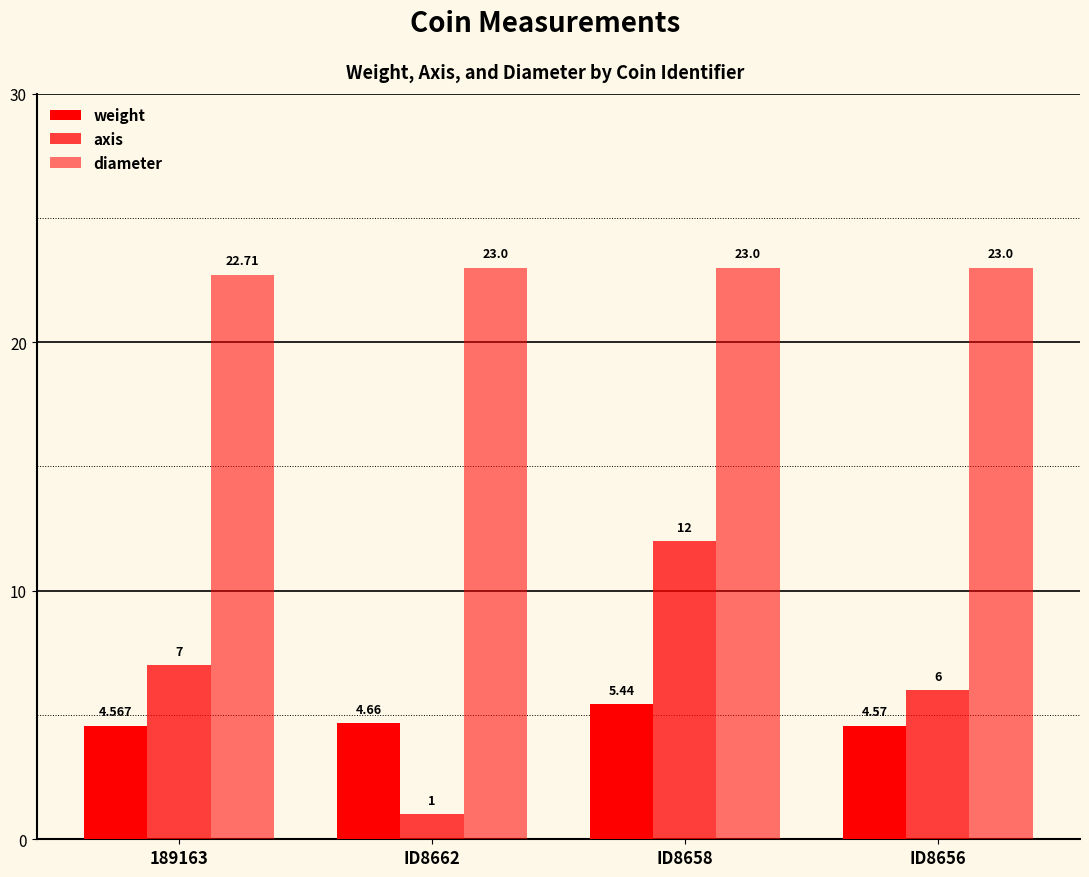

What is the value of the diameter bar at the 3rd from the left?

23.0